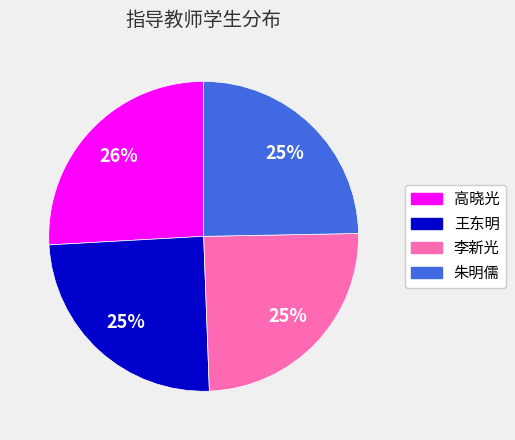

The 高晓光 slice represents 37% of the pie. True or false?

False